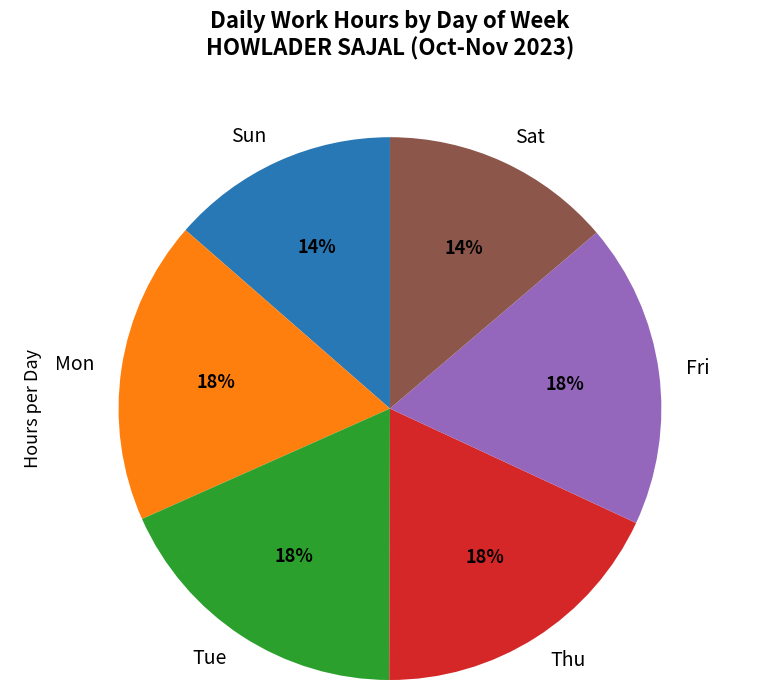

To the nearest percent, what portion does Sat represent?

14%